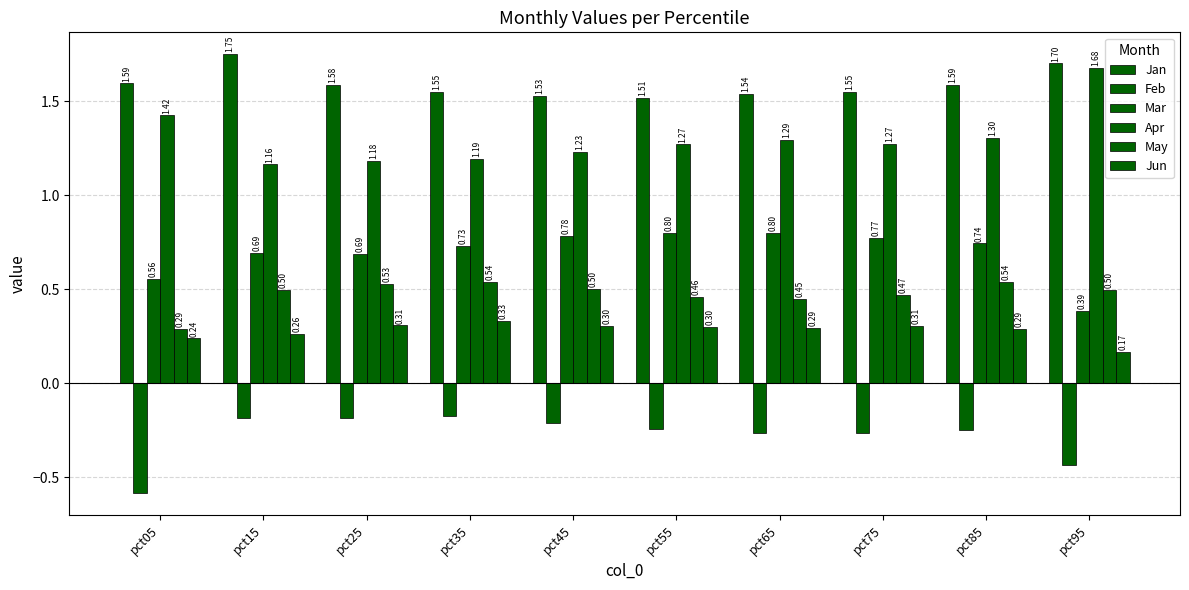

How many bars are there in each group?

6